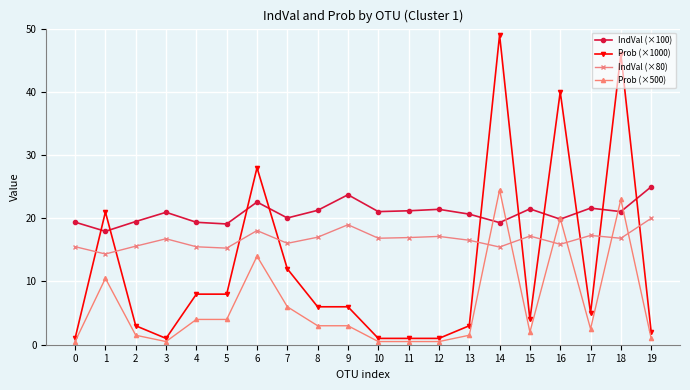

What is the average value of the IndVal (×80) series?

16.7